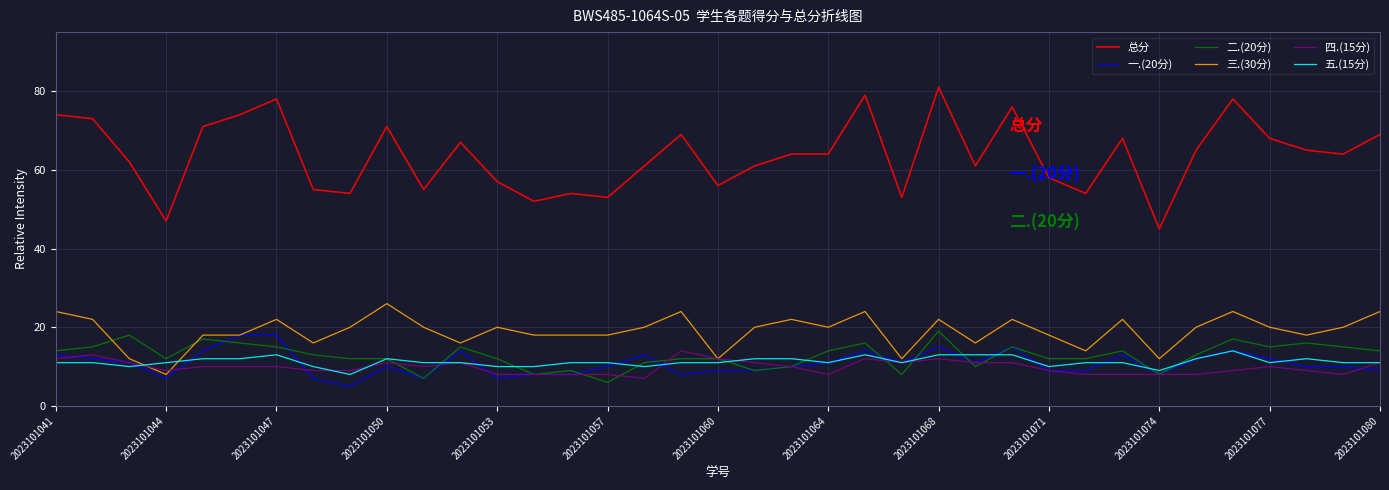

Is this an area chart (filled region under the line)?

No